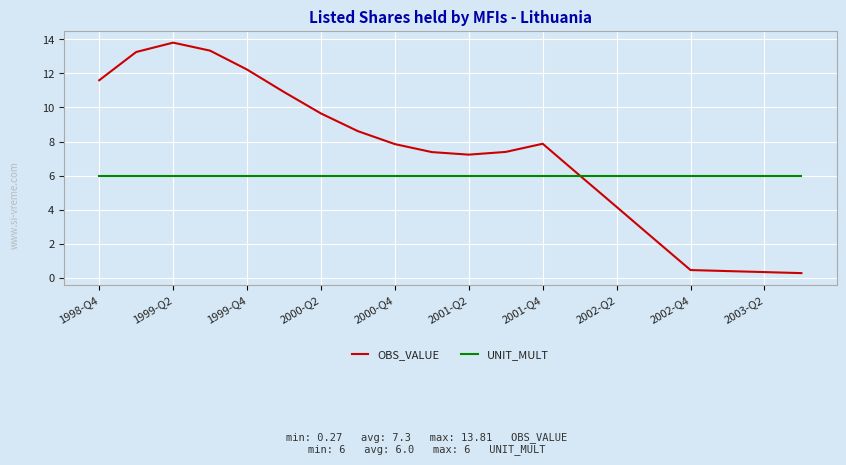

Rank the series by their maximum value, from highest to lowest.

OBS_VALUE, UNIT_MULT